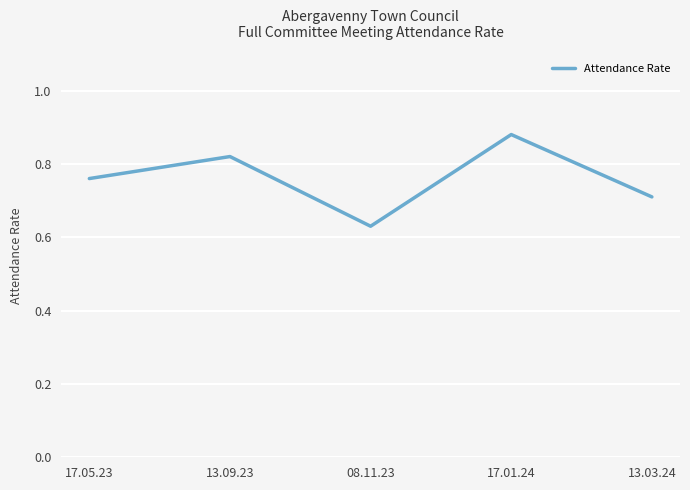

List the labels in order of value, largest first.

17.01.24, 13.09.23, 17.05.23, 13.03.24, 08.11.23